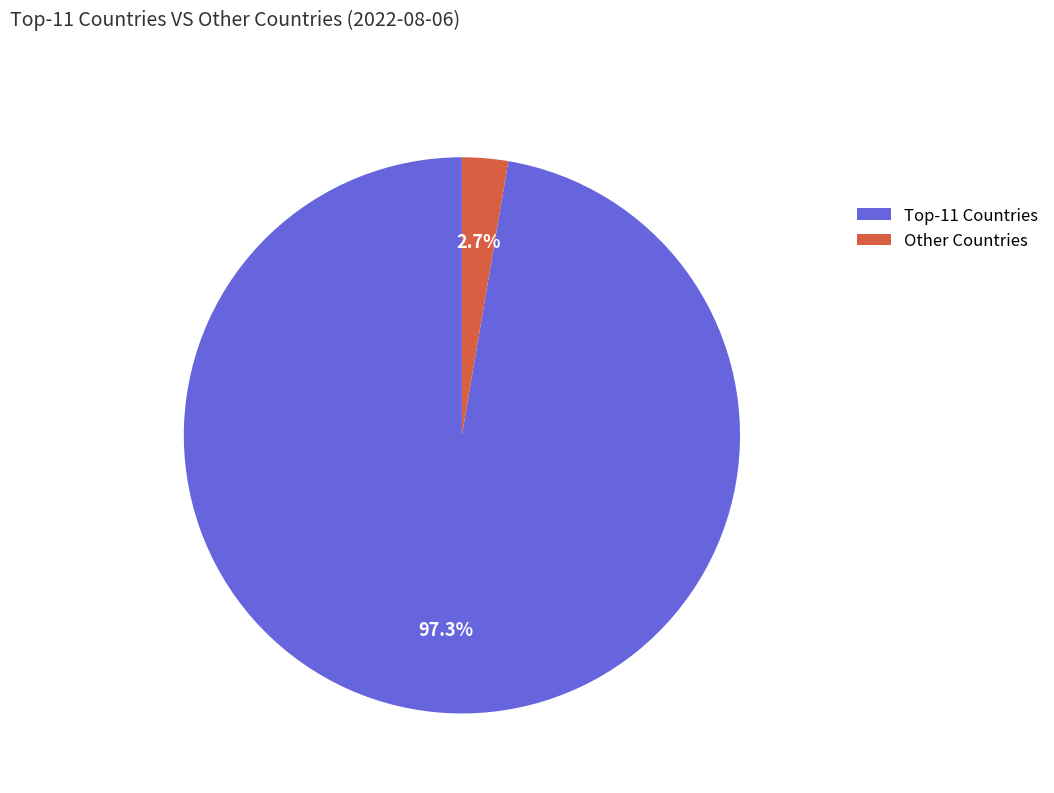

Rank the categories by value from lowest to highest.

Other Countries, Top-11 Countries